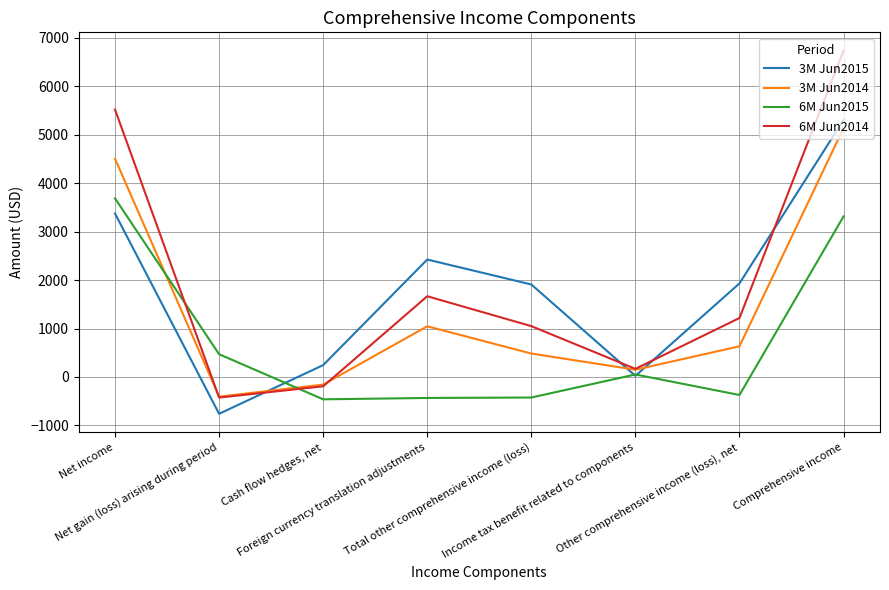

What is the difference between the maximum and minimum values in the 3M Jun2014 series?

5547